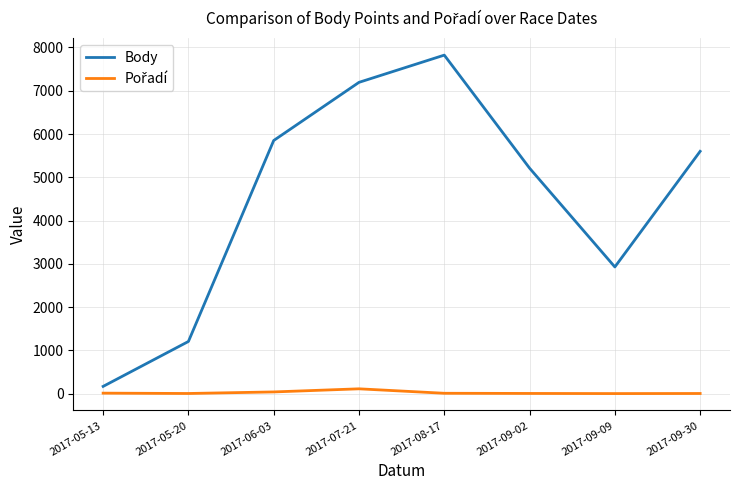

Which category has the highest value across all series?

2017-08-17